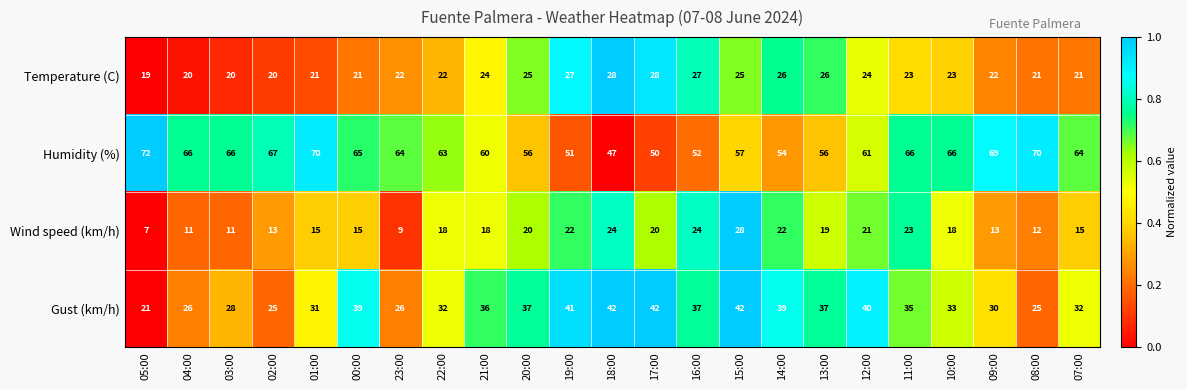

How many distinct data groups are displayed?

4